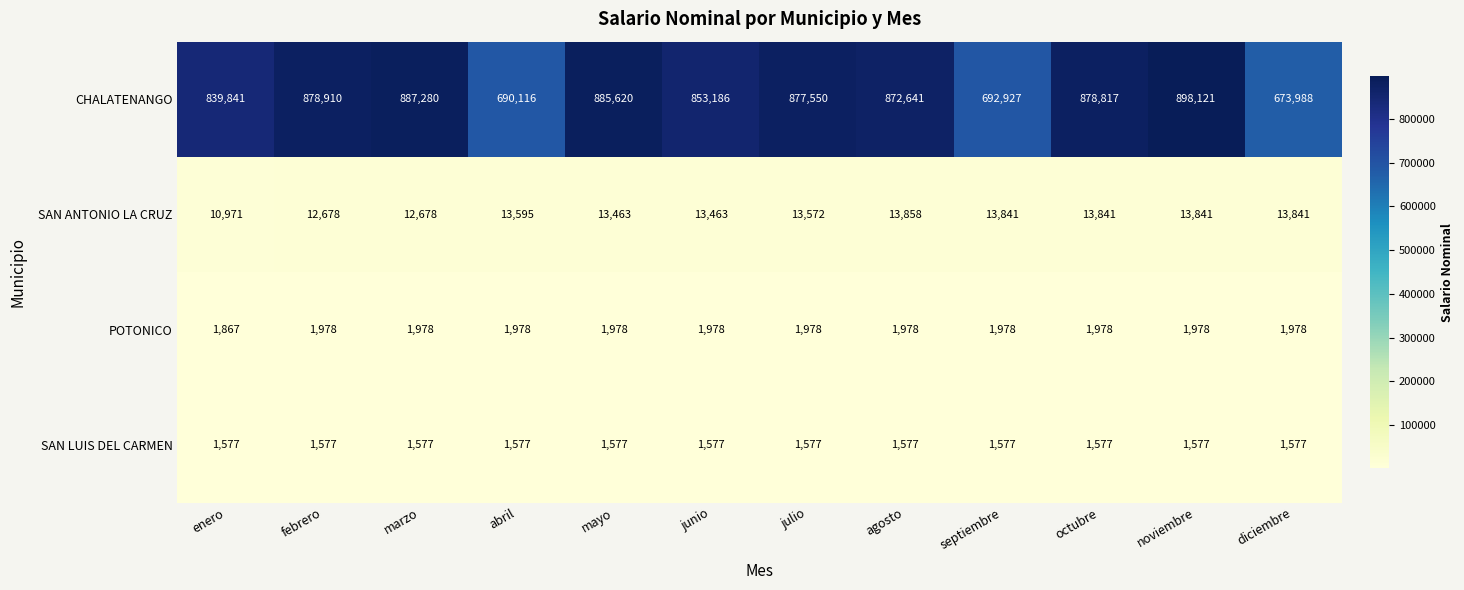

What is the total value across all series at julio?

894677